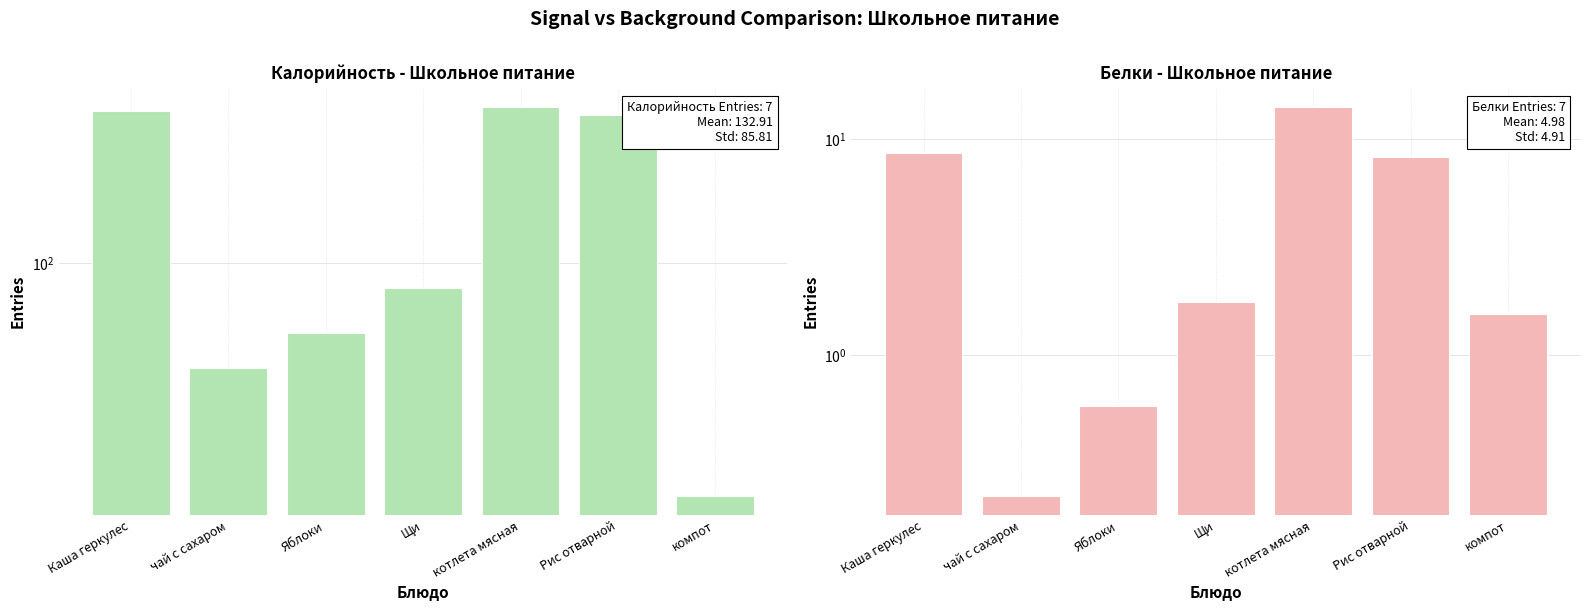

Rank the categories by Калорийность value from highest to lowest.

котлета мясная, Каша геркулес, Рис отварной, Щи, Яблоки, чай с сахаром, компот